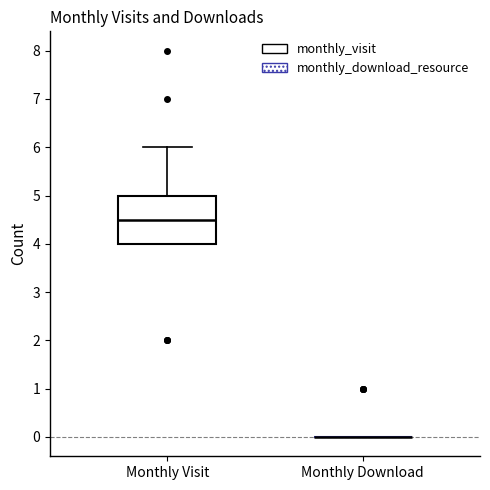

Reading left to right, transcribe this box plot: for each box, give where its median line is, the range the box spans, and where its two whiskers end, as read against the y-axis. The values are not printed on the chart, so give them approximately, as read against the axis.

Monthly Visit: median 4.5, box 4.0 to 5.0, whiskers 4.0 to 6.0
Monthly Download: box collapsed to a line at 0.0, whiskers 0.0 to 0.0